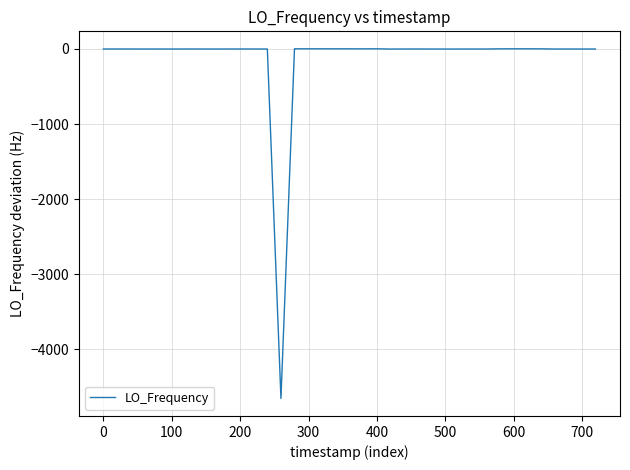

What is the difference between the maximum and minimum values?

4661.5